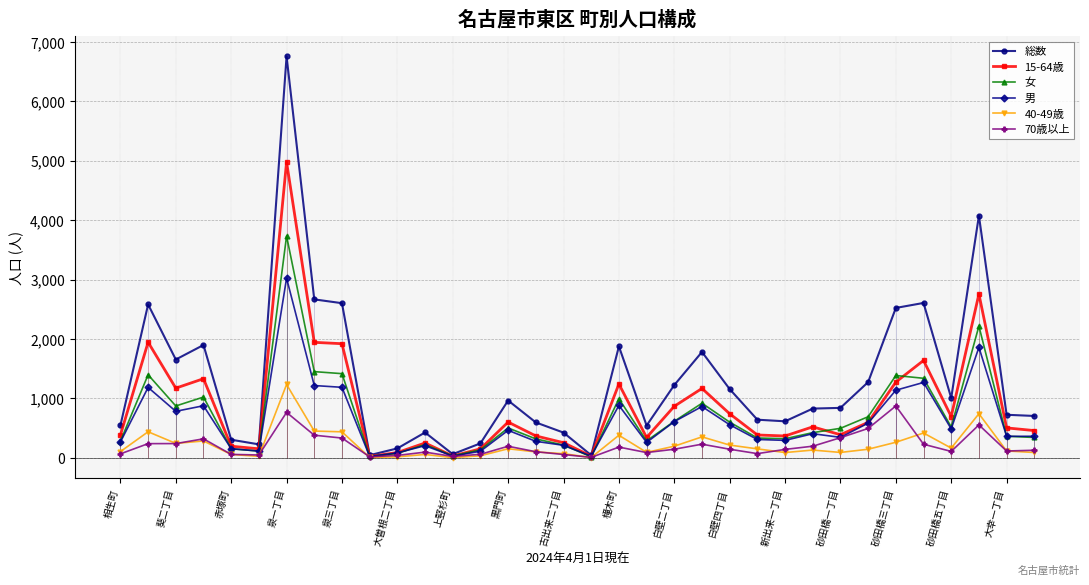

What is the maximum value for 女?

3733